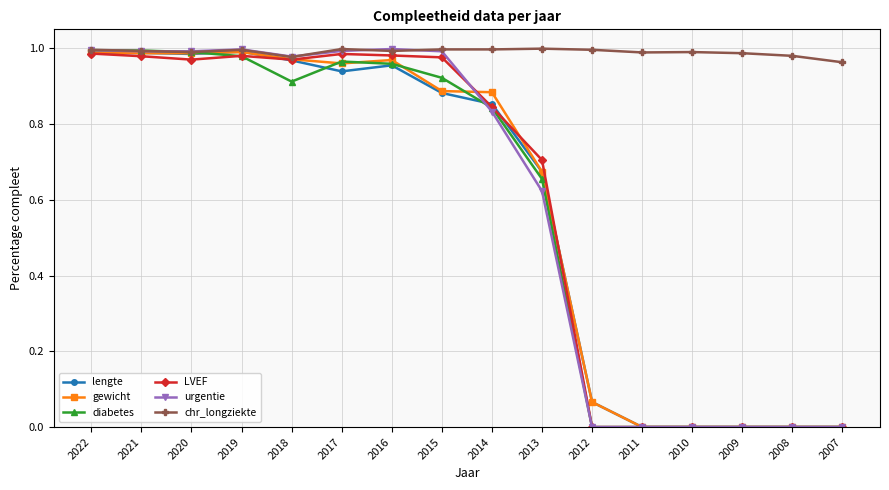

Does the chart display data point markers on the line(s)?

Yes